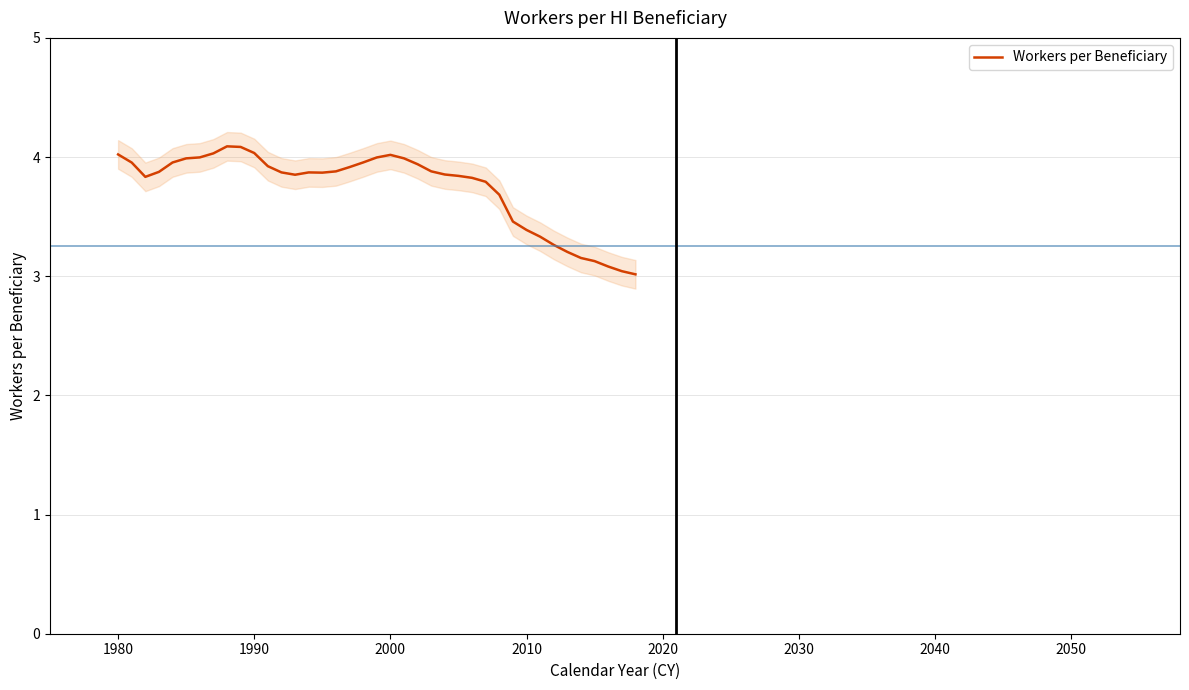

What is the maximum value for Workers per Beneficiary?

4.1